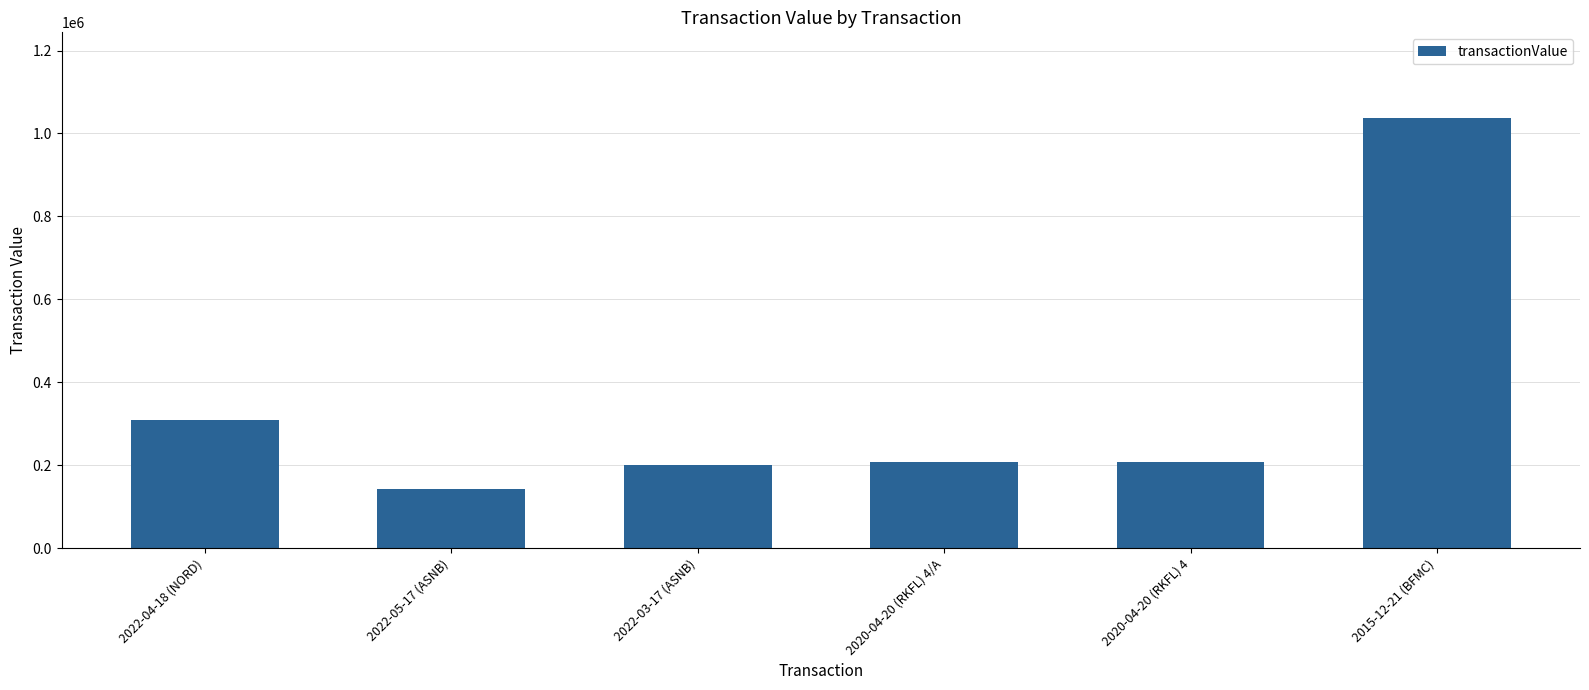

What is the difference between the values at 2022-05-17 (ASNB) and 2020-04-20 (RKFL) 4/A?

65133